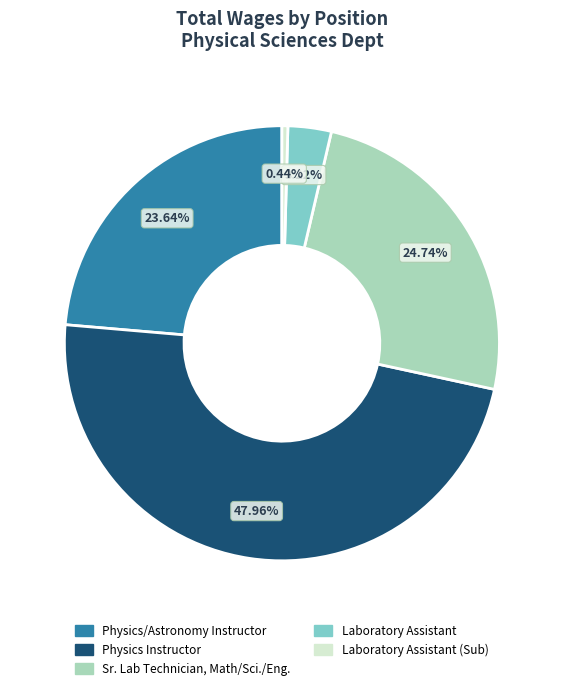

Is there a majority slice in this chart?

No